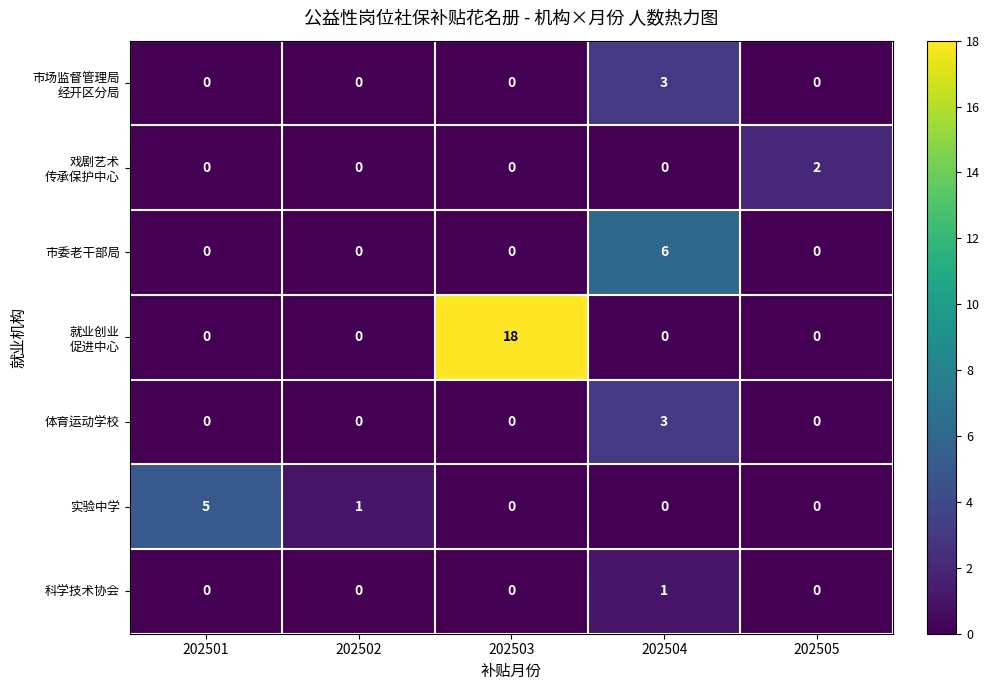

Between 202504 and 202505, which series saw the biggest shift?

市委老干部局